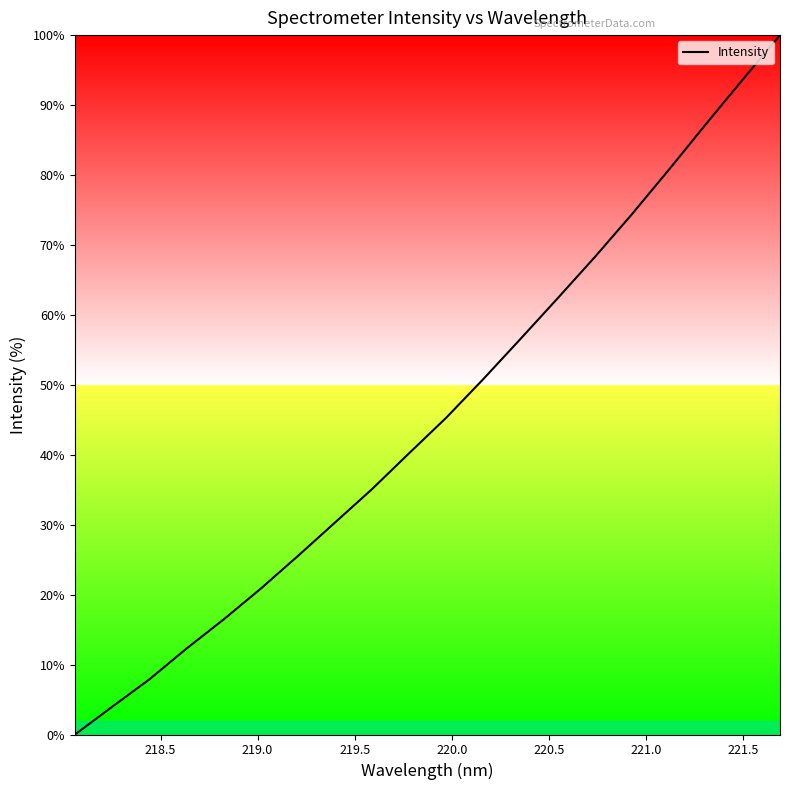

What is the greatest value displayed?

100.0